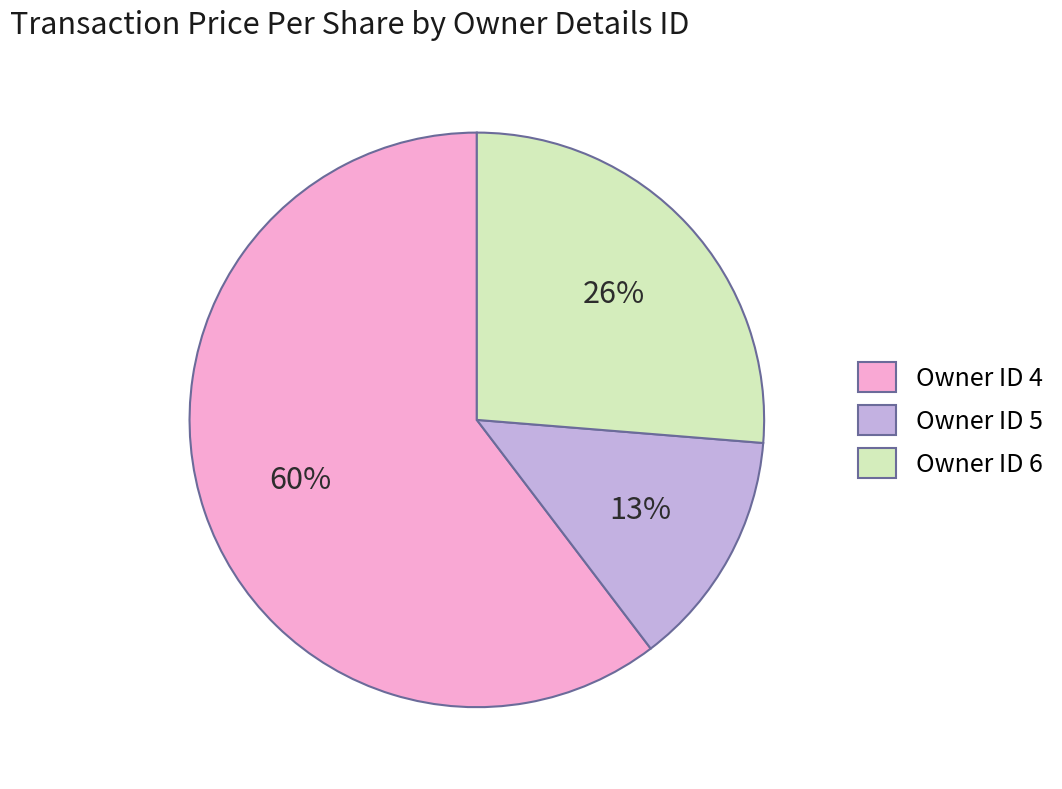

To the nearest percent, what is the average slice percentage?

33%